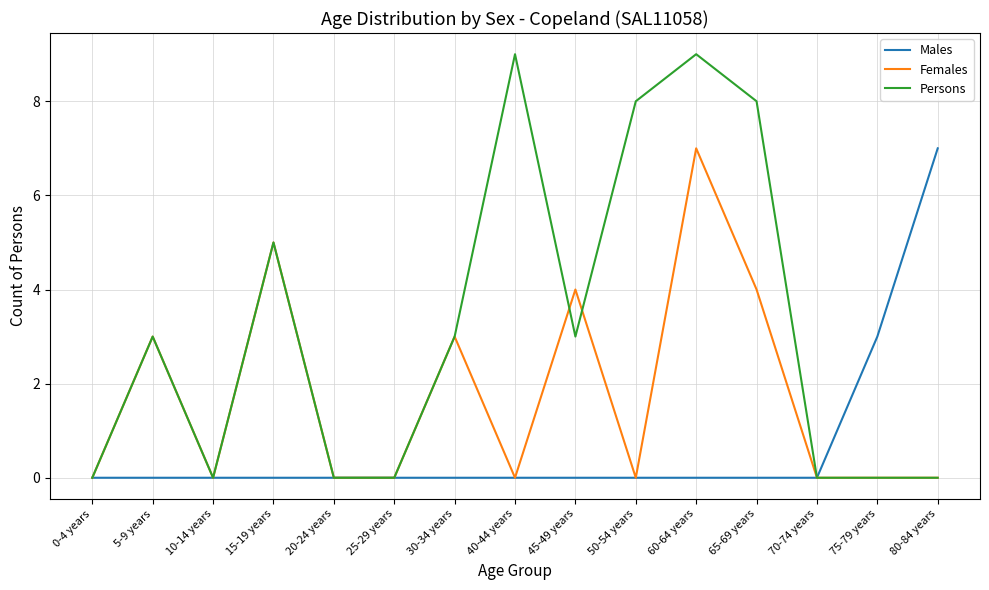

Which series changed the most between 25-29 years and 60-64 years?

Persons